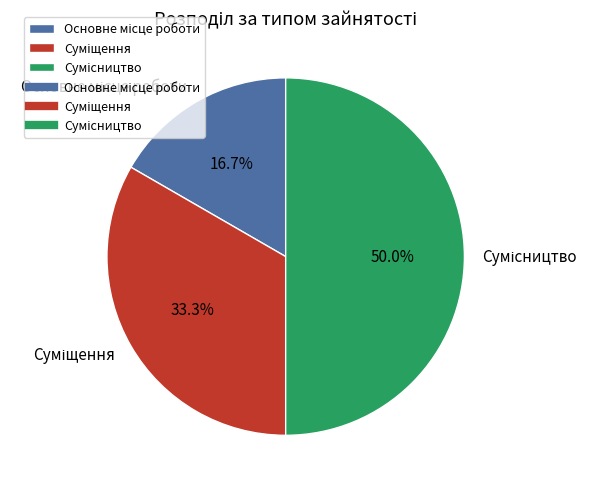

Is it true that Сумісництво is 50% of the pie?

True